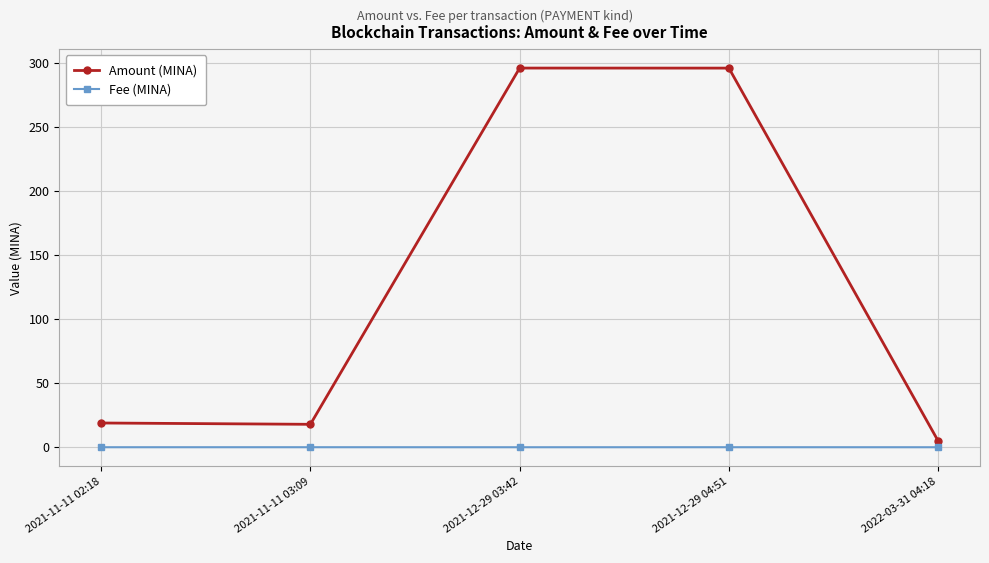

Which series has the widest spread of values?

Amount (MINA)